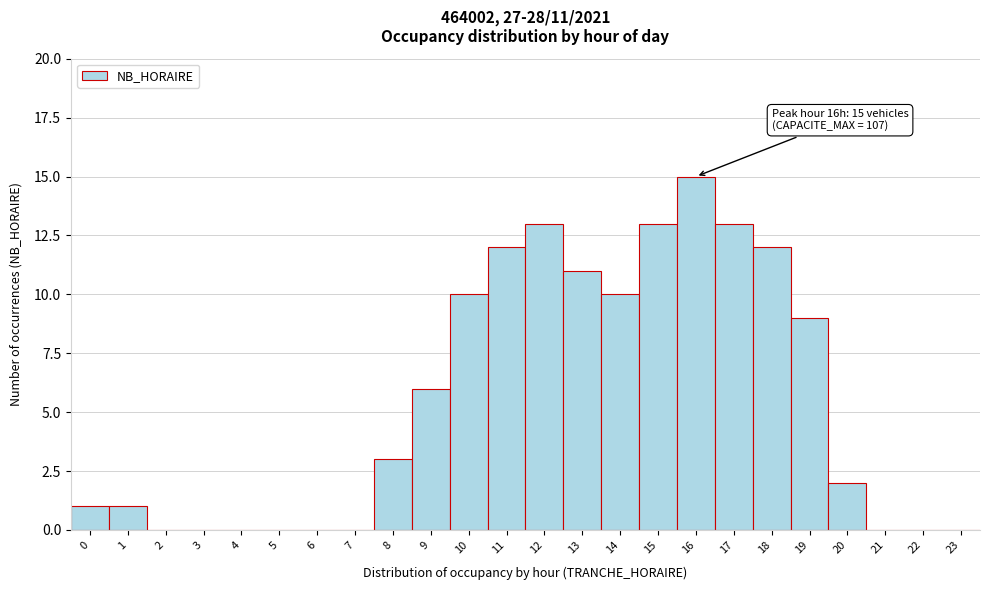

Over which range of the x-axis is the bar tallest?

15.5 to 16.5